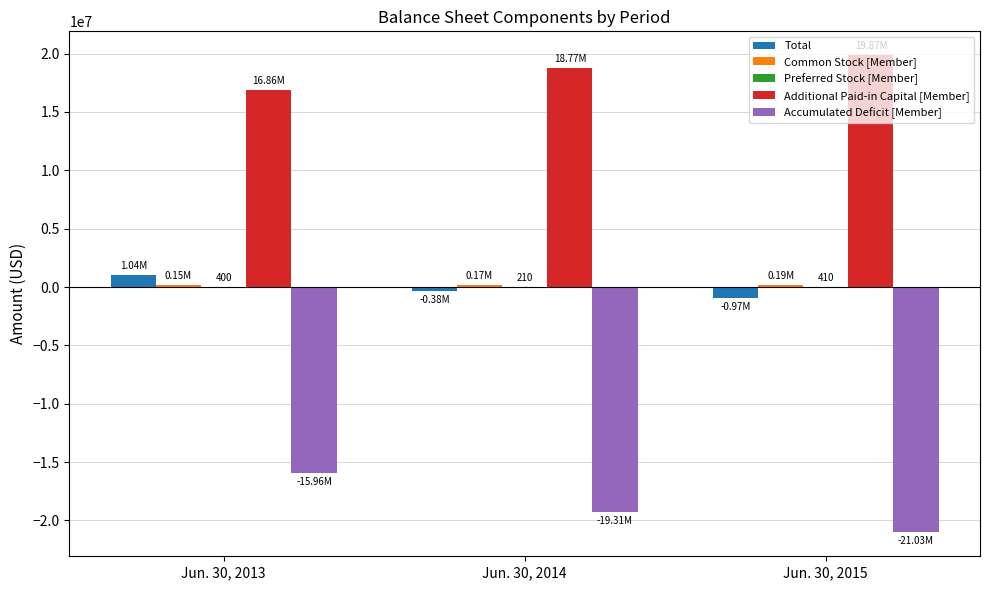

What is the average value of the Total series?

-103444